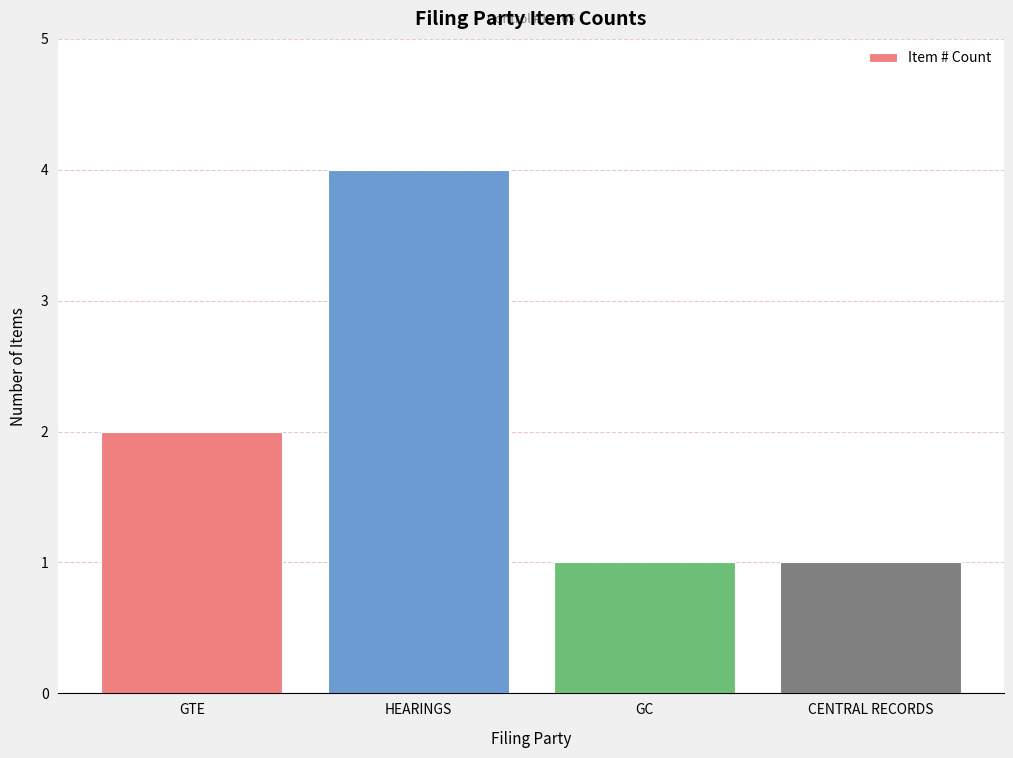

Are the bars horizontal?

No